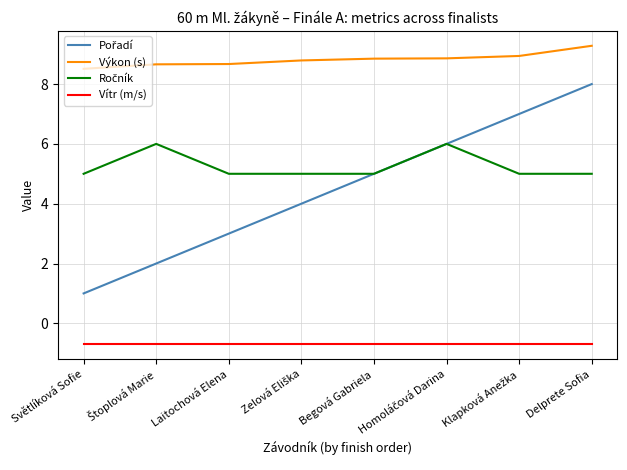

What is the difference between the highest and lowest values at Světlíková Sofie?

9.2